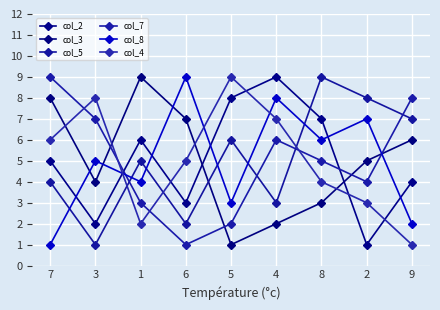

What is the value of the col_2 point at the 2nd from the left?

2